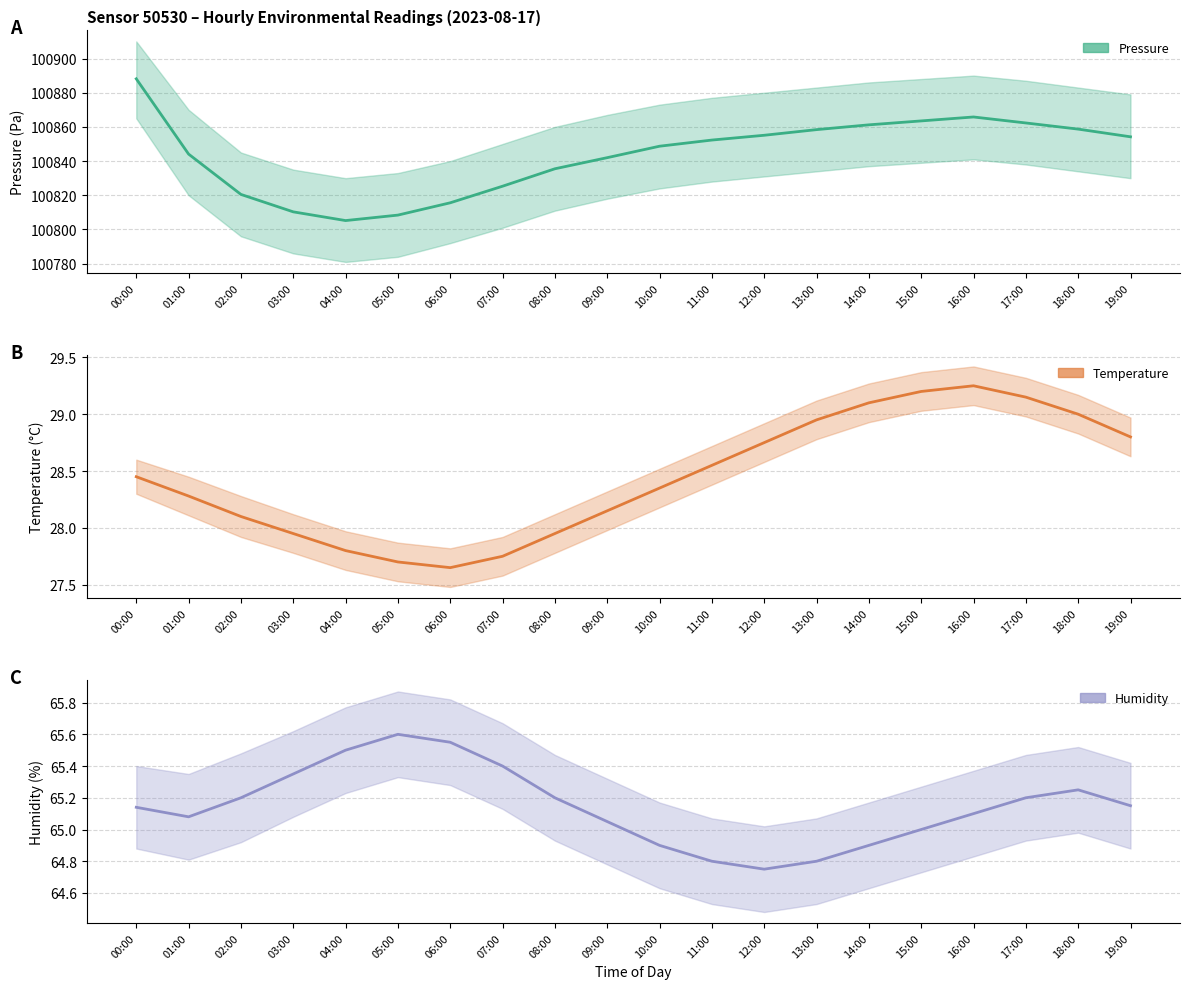

Does the chart have visible grid lines?

Yes